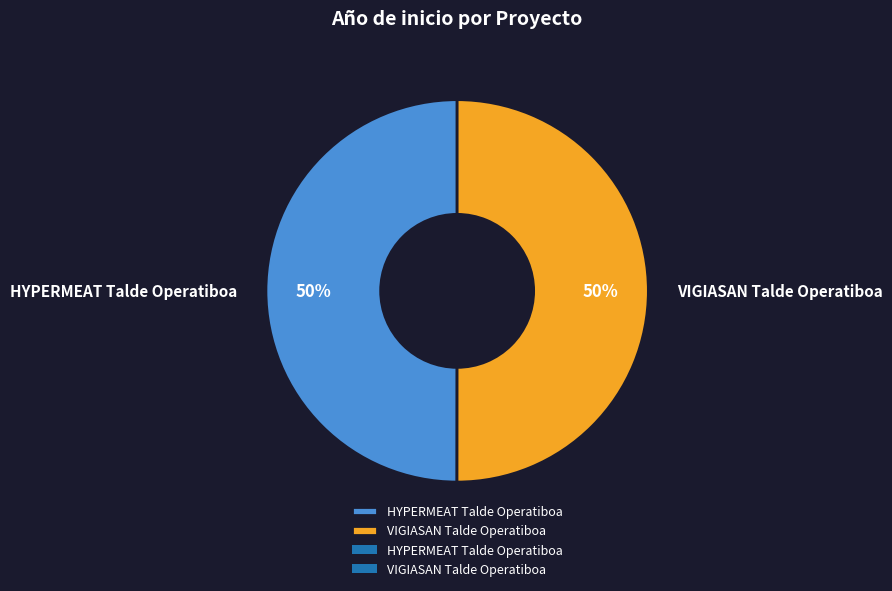

To the nearest percent, what is the average slice percentage?

50%